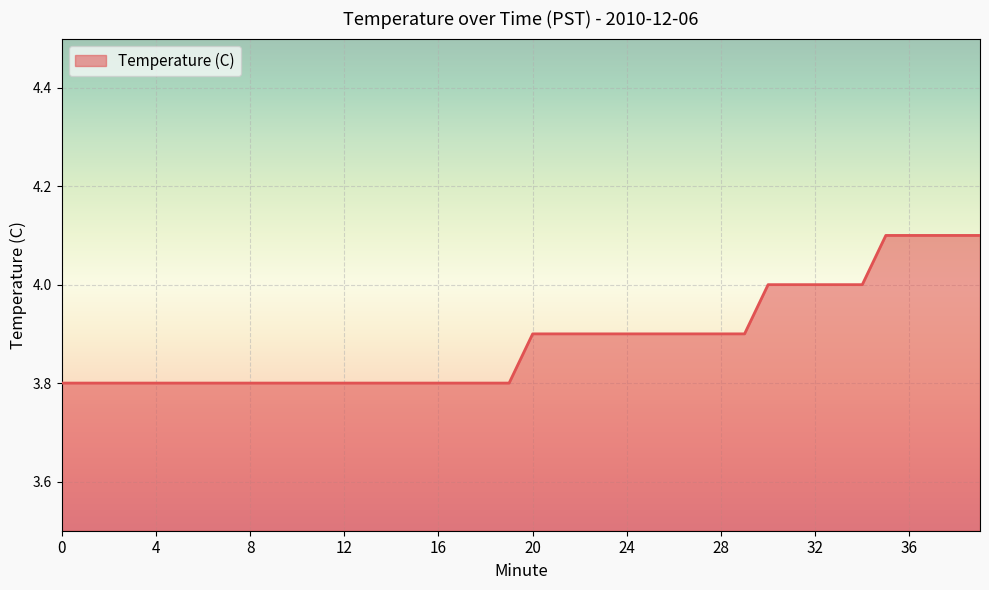

What is the difference between the maximum and minimum values?

0.3